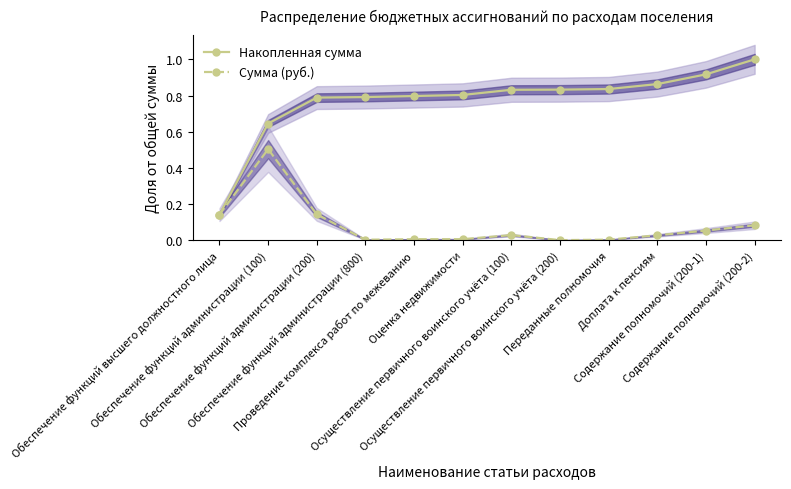

At Доплата к пенсиям, list the series in order from smallest to largest.

Сумма (руб.), Накопленная сумма